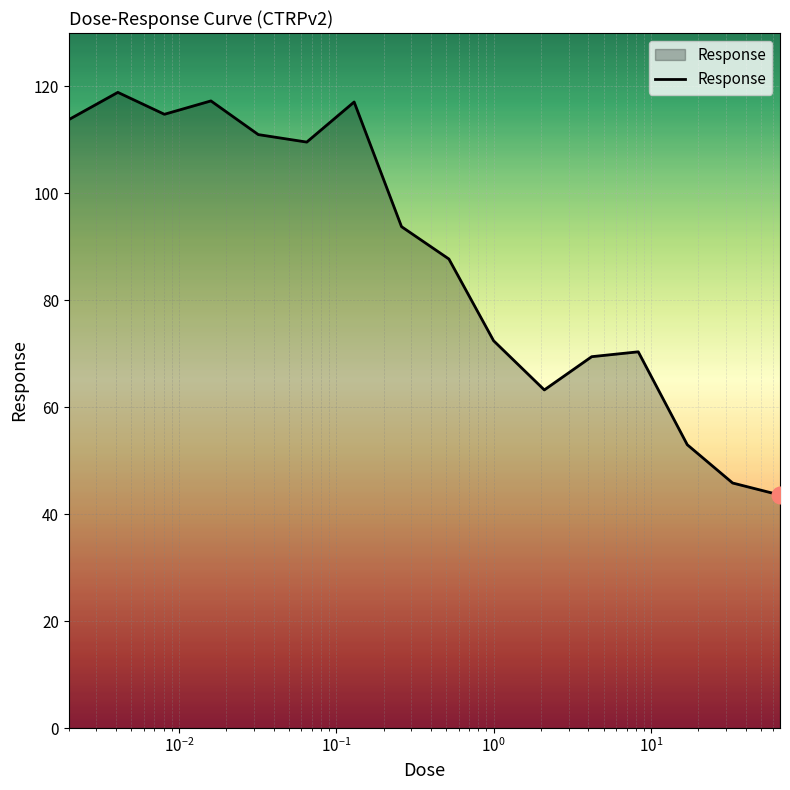

What is the greatest value displayed?

118.9